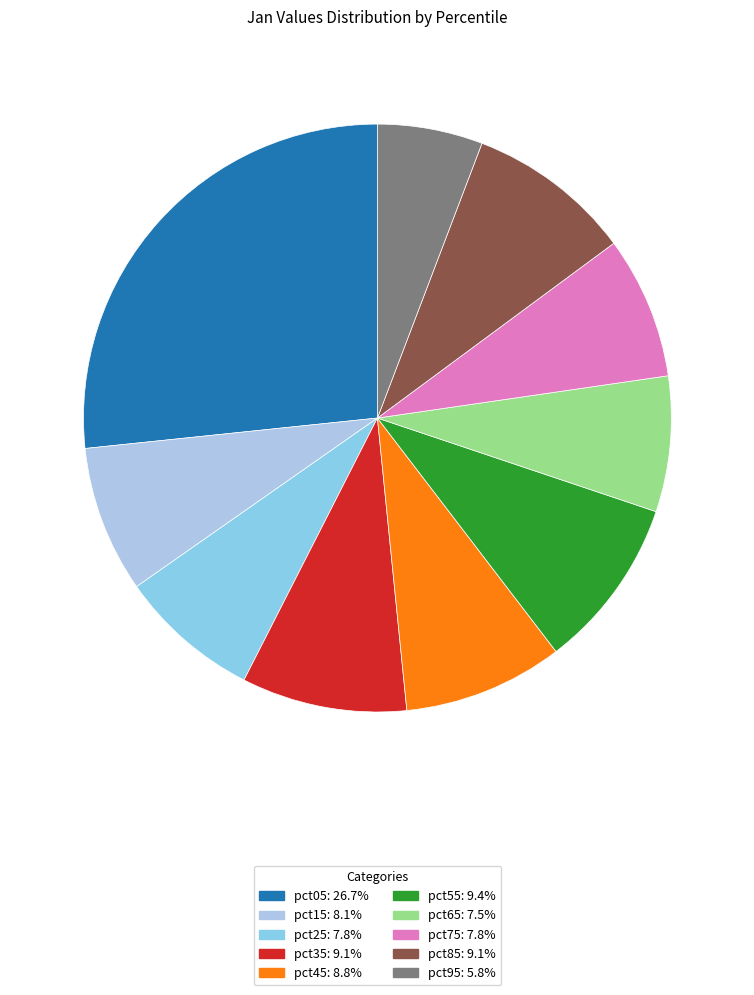

To the nearest percent, what is the combined percentage of pct95 and pct85?

15%